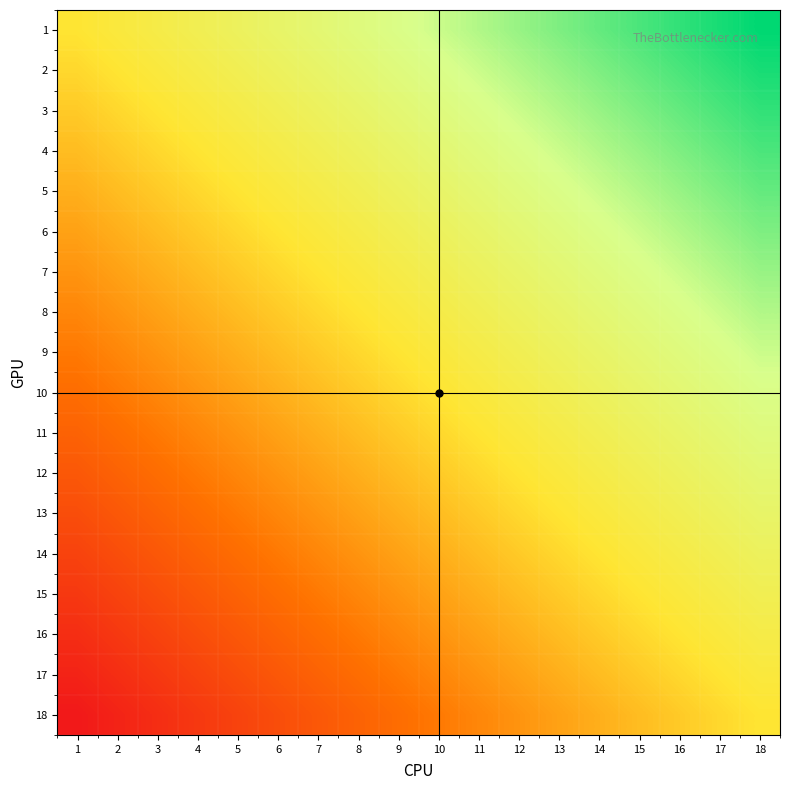

Reading right to left, list all the values displayed in this chart.

1: 18=0.9	17=0.9	16=0.8	15=0.8	14=0.7	13=0.7	12=0.6	11=0.6	10=0.5	9=0.4	8=0.4	7=0.3	6=0.3	5=0.2	4=0.2	3=0.1	2=0.1	1=0.0
2: 18=0.9	17=0.8	16=0.8	15=0.7	14=0.7	13=0.6	12=0.6	11=0.5	10=0.4	9=0.4	8=0.3	7=0.3	6=0.2	5=0.2	4=0.1	3=0.1	2=0.0	1=-0.1
3: 18=0.8	17=0.8	16=0.7	15=0.7	14=0.6	13=0.6	12=0.5	11=0.4	10=0.4	9=0.3	8=0.3	7=0.2	6=0.2	5=0.1	4=0.1	3=0.0	2=-0.1	1=-0.1
4: 18=0.8	17=0.7	16=0.7	15=0.6	14=0.6	13=0.5	12=0.4	11=0.4	10=0.3	9=0.3	8=0.2	7=0.2	6=0.1	5=0.1	4=0.0	3=-0.1	2=-0.1	1=-0.2
5: 18=0.7	17=0.7	16=0.6	15=0.6	14=0.5	13=0.4	12=0.4	11=0.3	10=0.3	9=0.2	8=0.2	7=0.1	6=0.1	5=0.0	4=-0.1	3=-0.1	2=-0.2	1=-0.2
6: 18=0.7	17=0.6	16=0.6	15=0.5	14=0.4	13=0.4	12=0.3	11=0.3	10=0.2	9=0.2	8=0.1	7=0.1	6=0.0	5=-0.1	4=-0.1	3=-0.2	2=-0.2	1=-0.3
7: 18=0.6	17=0.6	16=0.5	15=0.4	14=0.4	13=0.3	12=0.3	11=0.2	10=0.2	9=0.1	8=0.1	7=0.0	6=-0.1	5=-0.1	4=-0.2	3=-0.2	2=-0.3	1=-0.3
8: 18=0.6	17=0.5	16=0.4	15=0.4	14=0.3	13=0.3	12=0.2	11=0.2	10=0.1	9=0.1	8=0.0	7=-0.1	6=-0.1	5=-0.2	4=-0.2	3=-0.3	2=-0.3	1=-0.4
9: 18=0.5	17=0.4	16=0.4	15=0.3	14=0.3	13=0.2	12=0.2	11=0.1	10=0.1	9=0.0	8=-0.1	7=-0.1	6=-0.2	5=-0.2	4=-0.3	3=-0.3	2=-0.4	1=-0.4
10: 18=0.4	17=0.4	16=0.3	15=0.3	14=0.2	13=0.2	12=0.1	11=0.1	10=0.0	9=-0.1	8=-0.1	7=-0.2	6=-0.2	5=-0.3	4=-0.3	3=-0.4	2=-0.4	1=-0.5
11: 18=0.4	17=0.3	16=0.3	15=0.2	14=0.2	13=0.1	12=0.1	11=0.0	10=-0.1	9=-0.1	8=-0.2	7=-0.2	6=-0.3	5=-0.3	4=-0.4	3=-0.4	2=-0.5	1=-0.6
12: 18=0.3	17=0.3	16=0.2	15=0.2	14=0.1	13=0.1	12=0.0	11=-0.1	10=-0.1	9=-0.2	8=-0.2	7=-0.3	6=-0.3	5=-0.4	4=-0.4	3=-0.5	2=-0.6	1=-0.6
13: 18=0.3	17=0.2	16=0.2	15=0.1	14=0.1	13=0.0	12=-0.1	11=-0.1	10=-0.2	9=-0.2	8=-0.3	7=-0.3	6=-0.4	5=-0.4	4=-0.5	3=-0.6	2=-0.6	1=-0.7
14: 18=0.2	17=0.2	16=0.1	15=0.1	14=0.0	13=-0.1	12=-0.1	11=-0.2	10=-0.2	9=-0.3	8=-0.3	7=-0.4	6=-0.4	5=-0.5	4=-0.6	3=-0.6	2=-0.7	1=-0.7
15: 18=0.2	17=0.1	16=0.1	15=0.0	14=-0.1	13=-0.1	12=-0.2	11=-0.2	10=-0.3	9=-0.3	8=-0.4	7=-0.4	6=-0.5	5=-0.6	4=-0.6	3=-0.7	2=-0.7	1=-0.8
16: 18=0.1	17=0.1	16=0.0	15=-0.1	14=-0.1	13=-0.2	12=-0.2	11=-0.3	10=-0.3	9=-0.4	8=-0.4	7=-0.5	6=-0.6	5=-0.6	4=-0.7	3=-0.7	2=-0.8	1=-0.8
17: 18=0.1	17=0.0	16=-0.1	15=-0.1	14=-0.2	13=-0.2	12=-0.3	11=-0.3	10=-0.4	9=-0.4	8=-0.5	7=-0.6	6=-0.6	5=-0.7	4=-0.7	3=-0.8	2=-0.8	1=-0.9
18: 18=0.0	17=-0.1	16=-0.1	15=-0.2	14=-0.2	13=-0.3	12=-0.3	11=-0.4	10=-0.4	9=-0.5	8=-0.6	7=-0.6	6=-0.7	5=-0.7	4=-0.8	3=-0.8	2=-0.9	1=-0.9